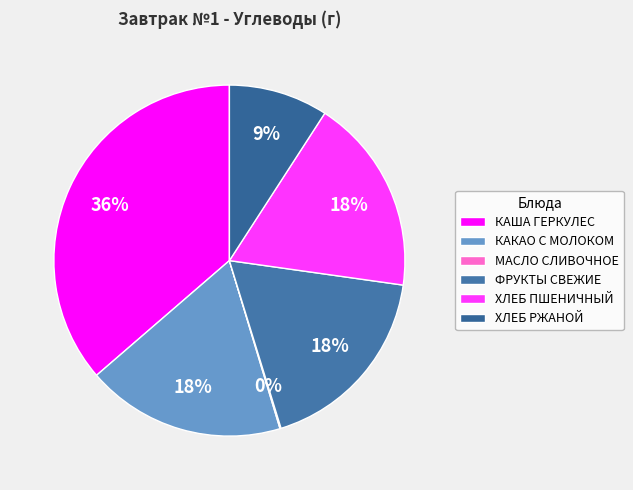

To the nearest percent, what portion does КАША ГЕРКУЛЕС represent?

36%